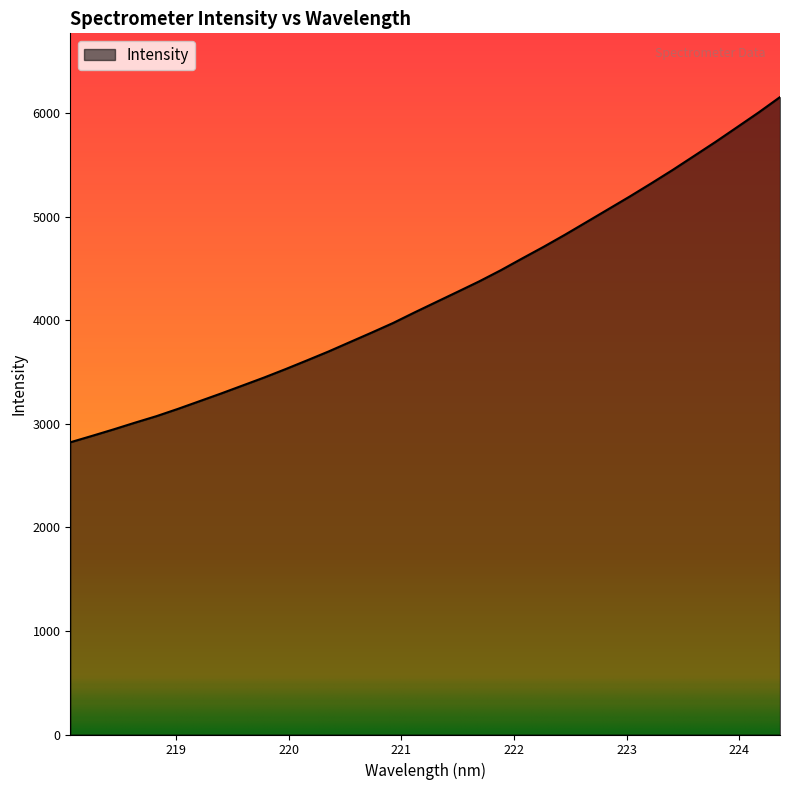

Reading left to right, what are all the values shown in this chart?

2823.1	2884.3	2947.0	3012.3	3075.3	3145.8	3219.9	3294.2	3371.2	3448.5	3530.0	3614.6	3700.5	3791.8	3882.7	3975.7	4078.2	4177.8	4277.1	4377.4	4484.6	4599.0	4711.8	4829.3	4951.5	5074.1	5196.9	5323.9	5453.8	5589.4	5725.4	5866.9	6008.9	6158.0